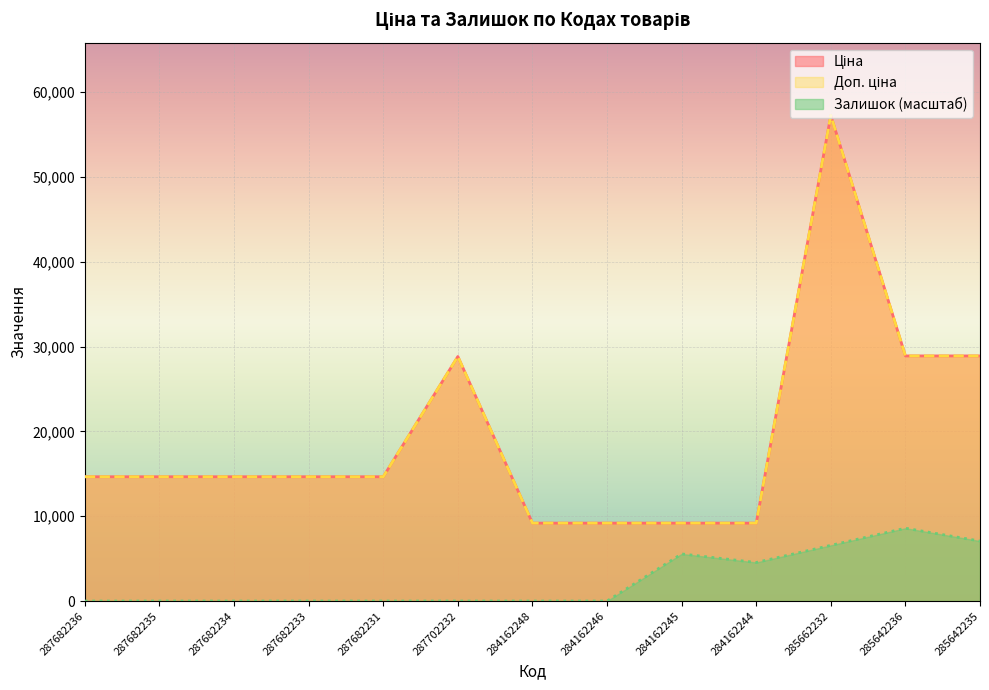

Does the chart display data point markers on the line(s)?

No